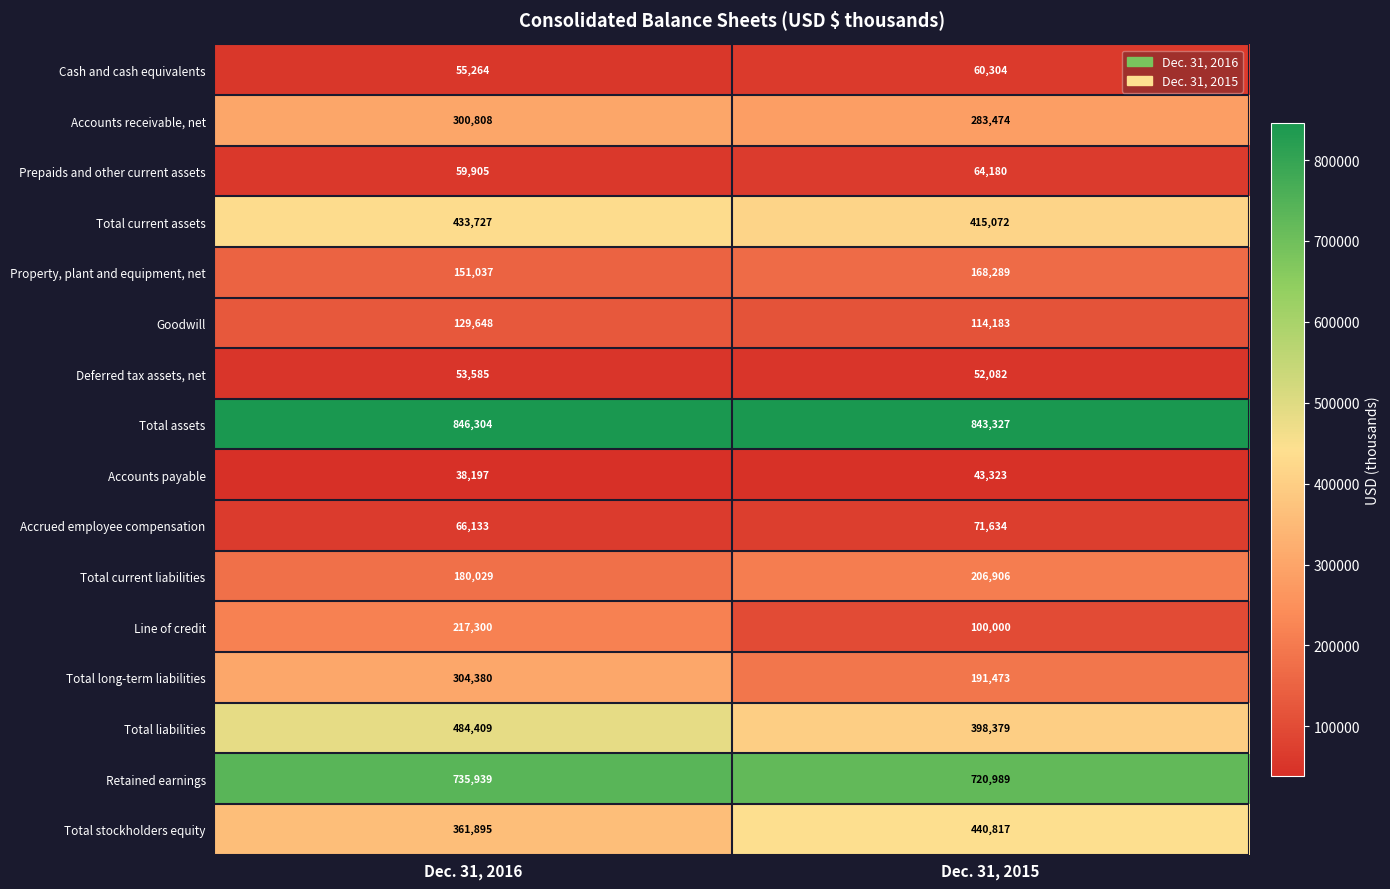

The Accounts payable series shows 38197 at Dec. 31, 2016. True or false?

True